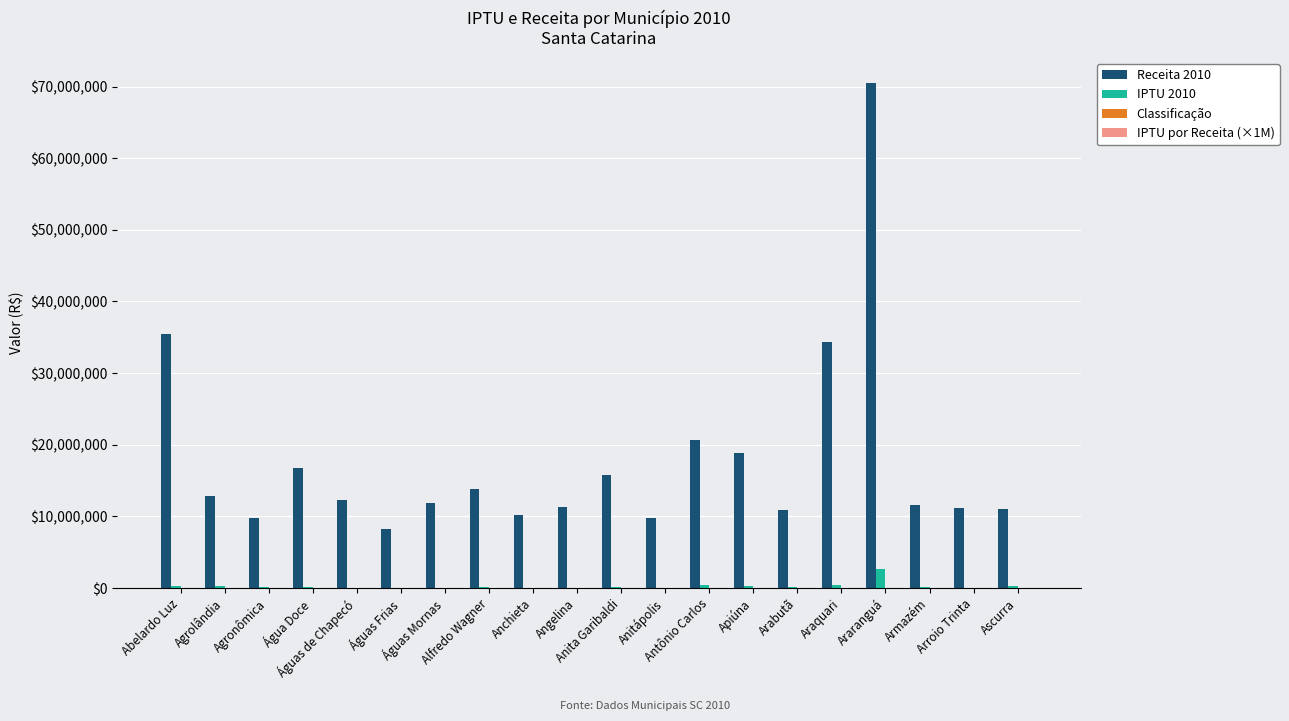

What is the sum of all Receita 2010 values?

356942774.3